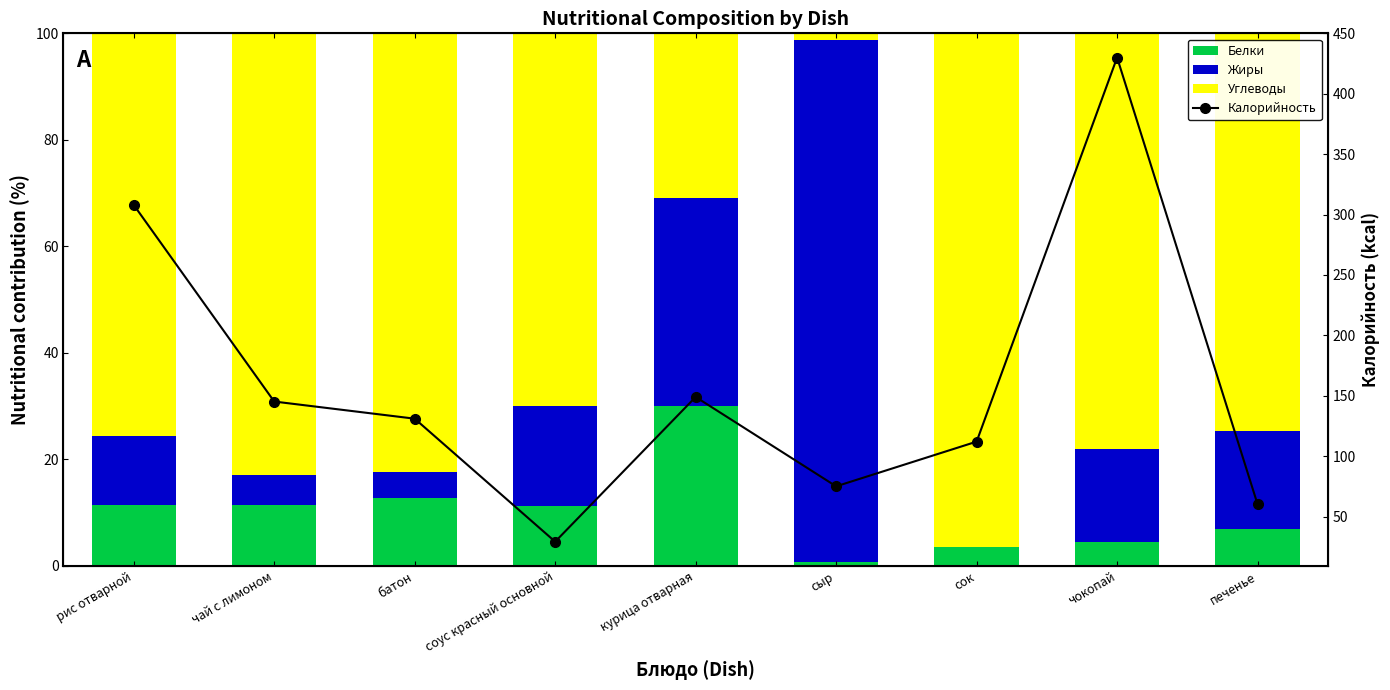

Which series changed the most between рис отварной and сок?

Калорийность